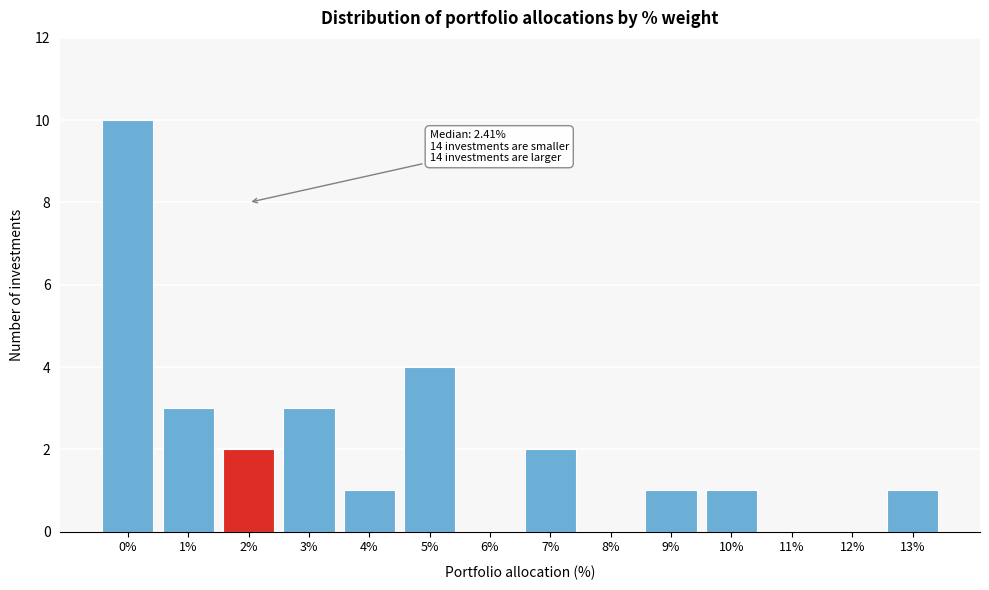

Reading right to left, what are all the values shown in this chart?

13%=1	12%=0	11%=0	10%=1	9%=1	8%=0	7%=2	6%=0	5%=4	4%=1	3%=3	2%=2	1%=3	0%=10